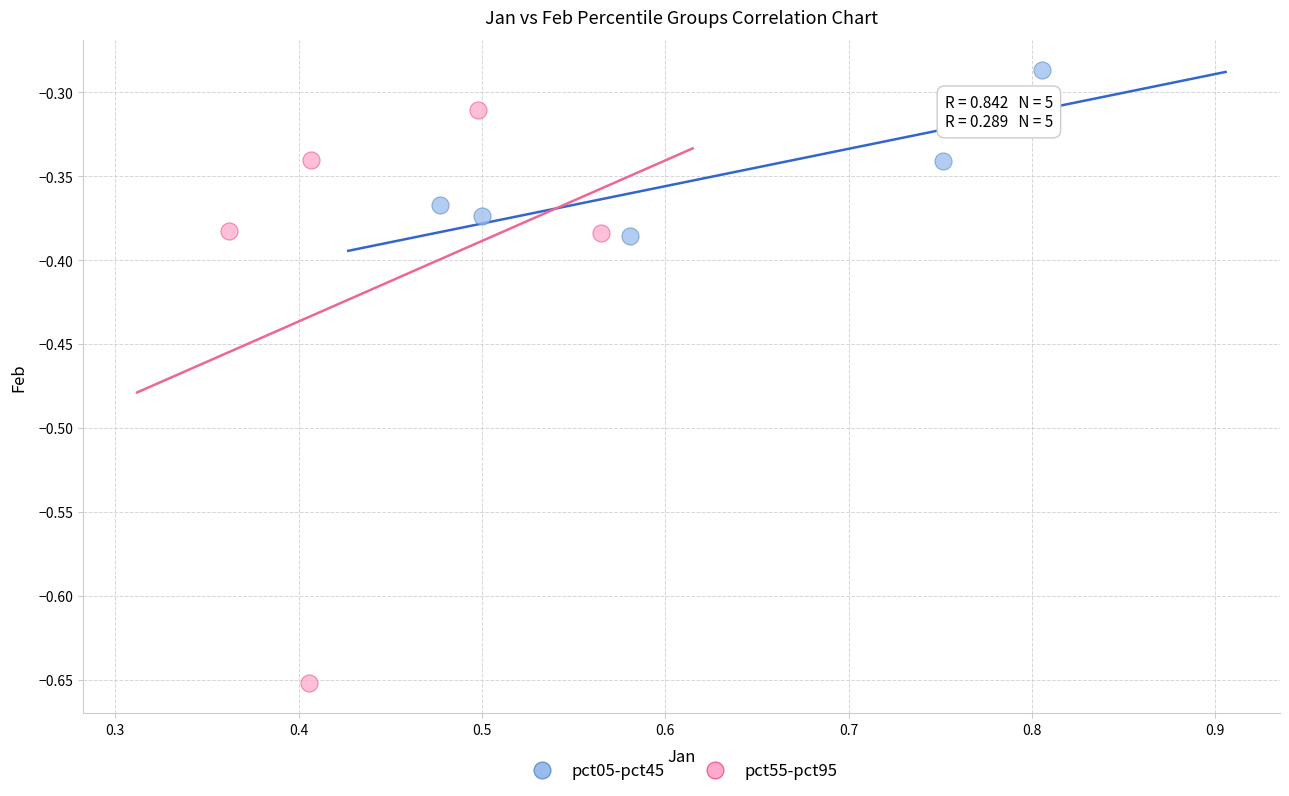

Which series reaches the minimum Y coordinate?

pct55-pct95